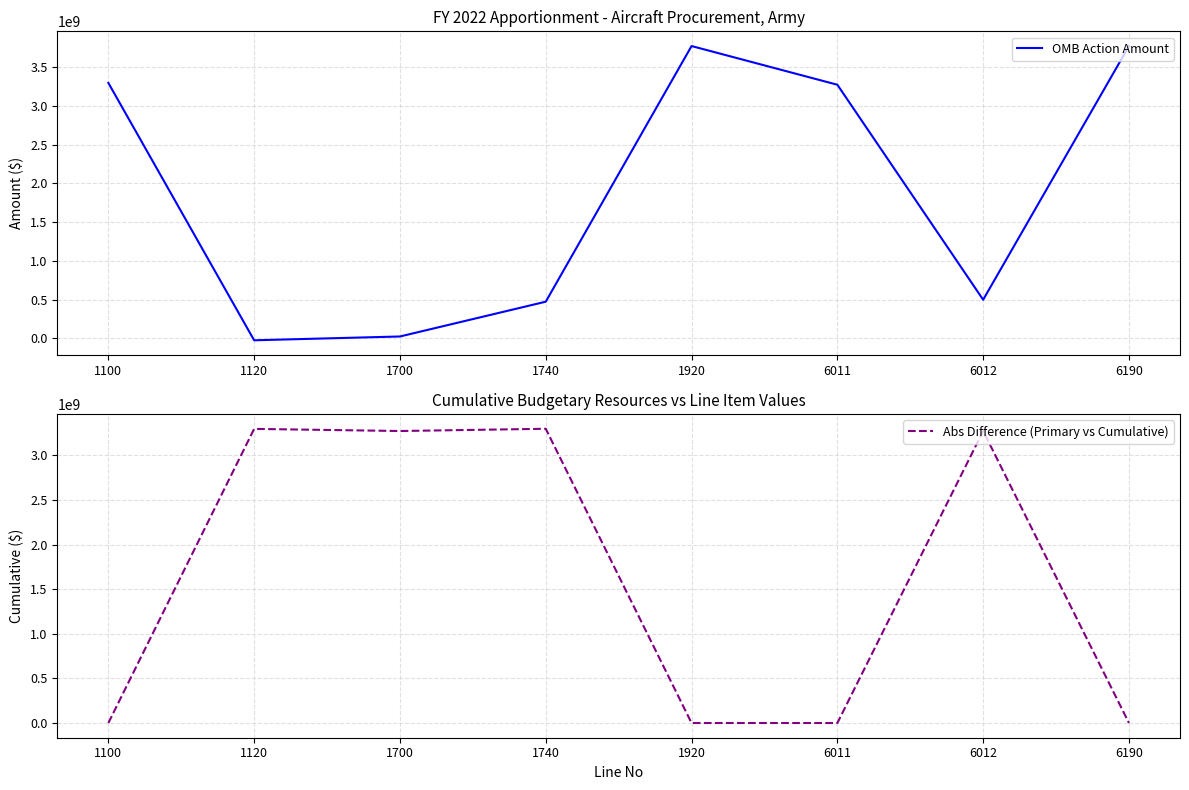

True or false: Abs Difference (Primary vs Cumulative) has more than 0 interior local peaks.

True